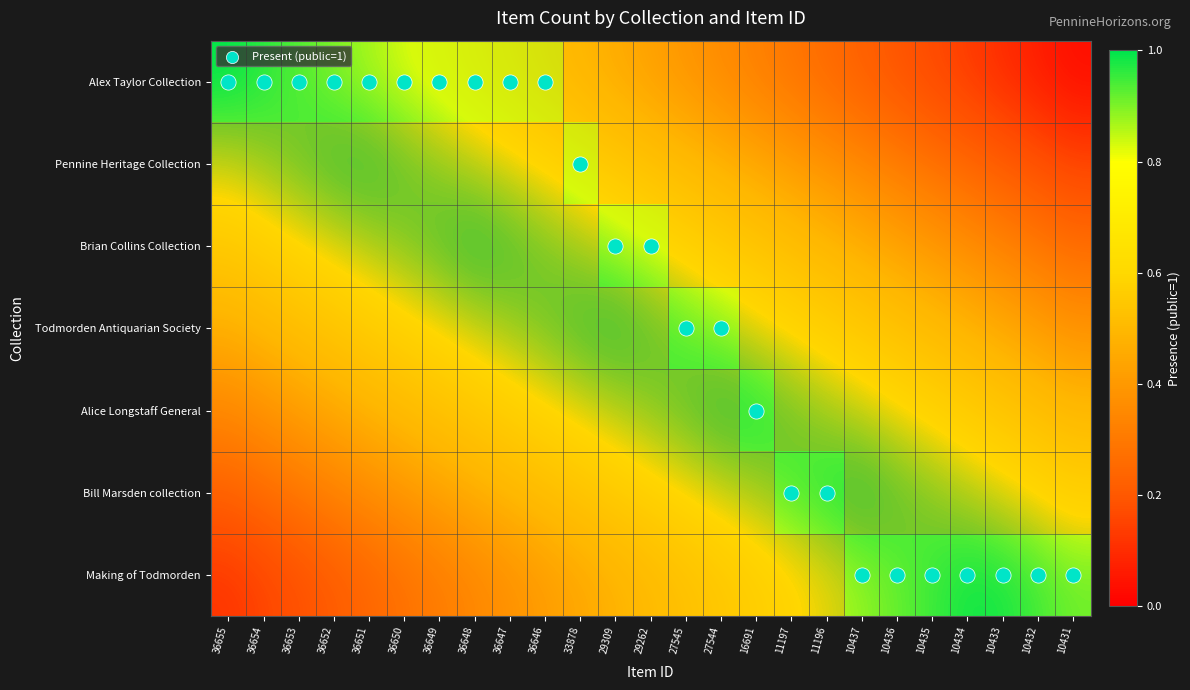

The Alex Taylor Collection series shows 0.2 at 10434. True or false?

True